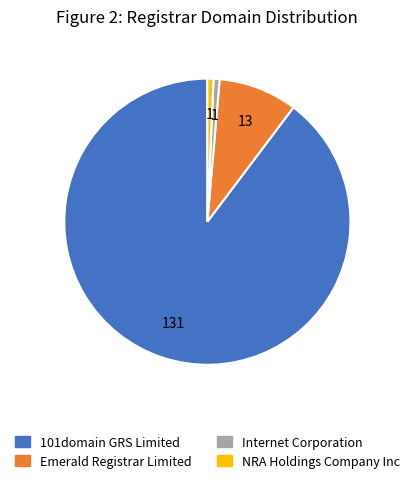

Does NRA Holdings Company Inc account for over 50% of the chart?

No